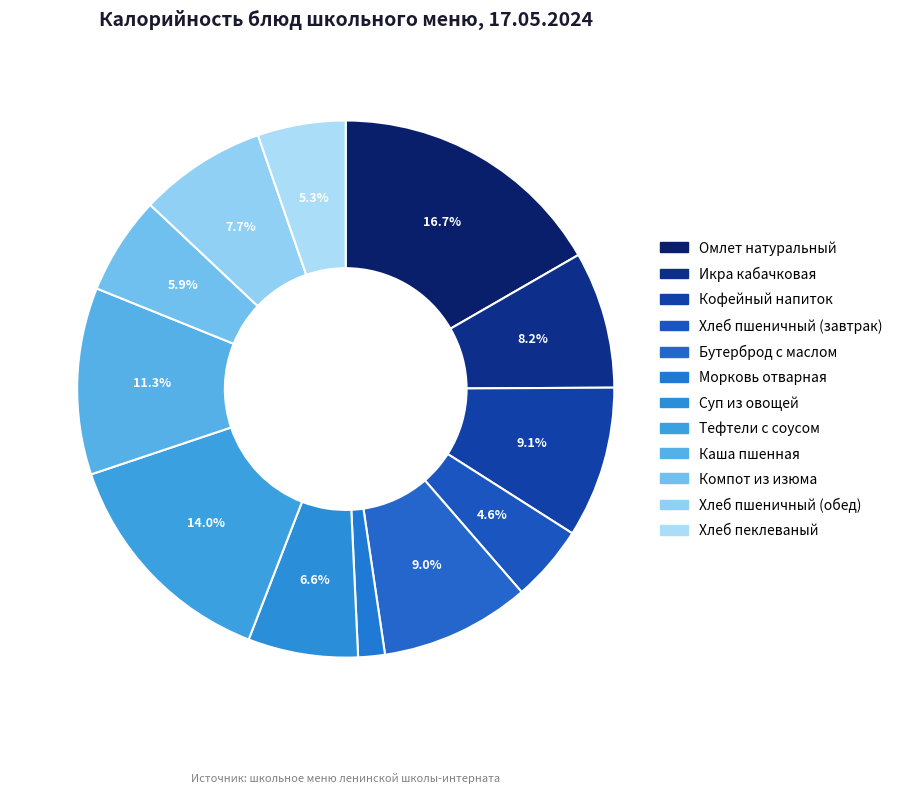

How many slices are in this pie chart?

12